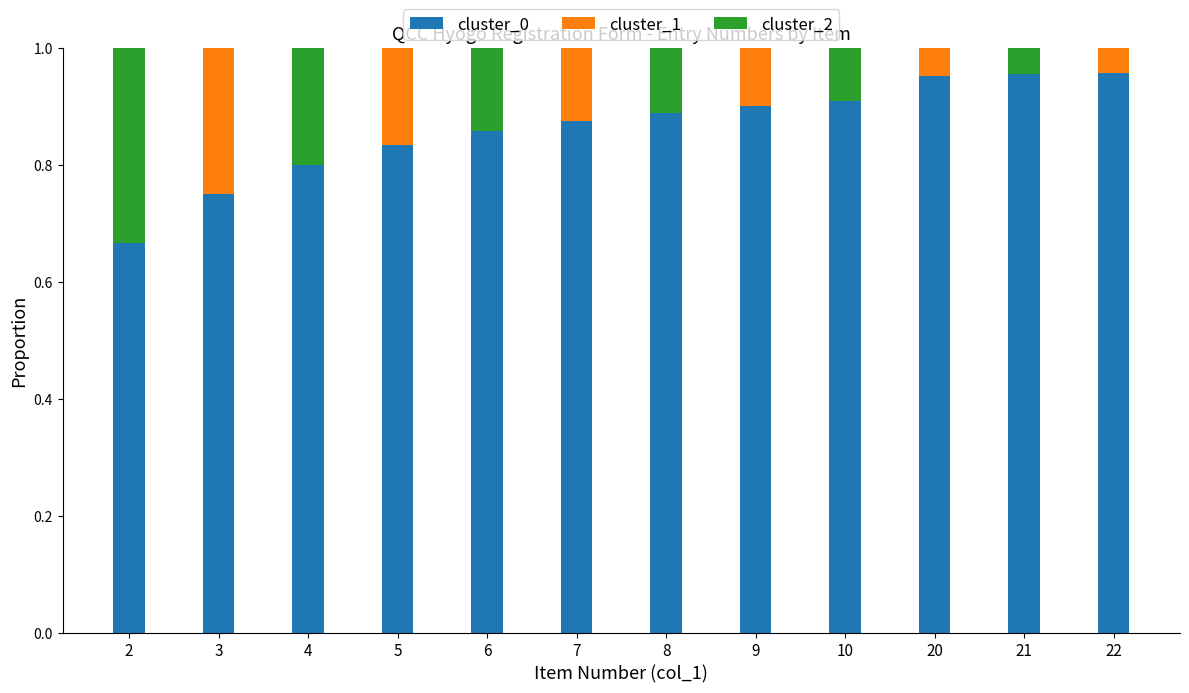

True or false: cluster_0 has a value of 0.9 at 7.

True